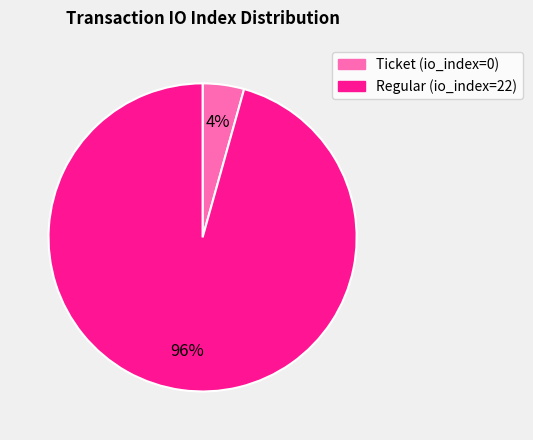

The Regular (io_index=22) slice represents 85% of the pie. True or false?

False